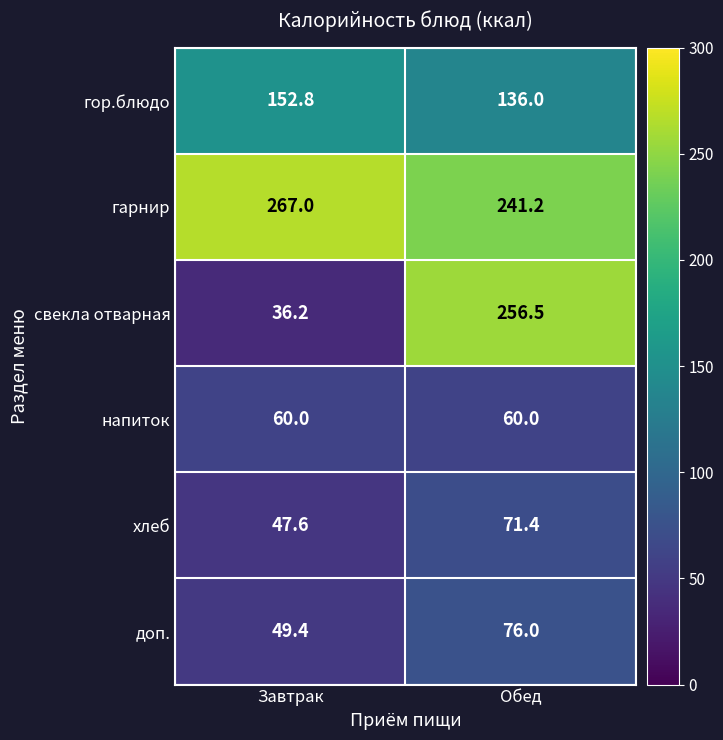

How many categories are shown in the chart?

2